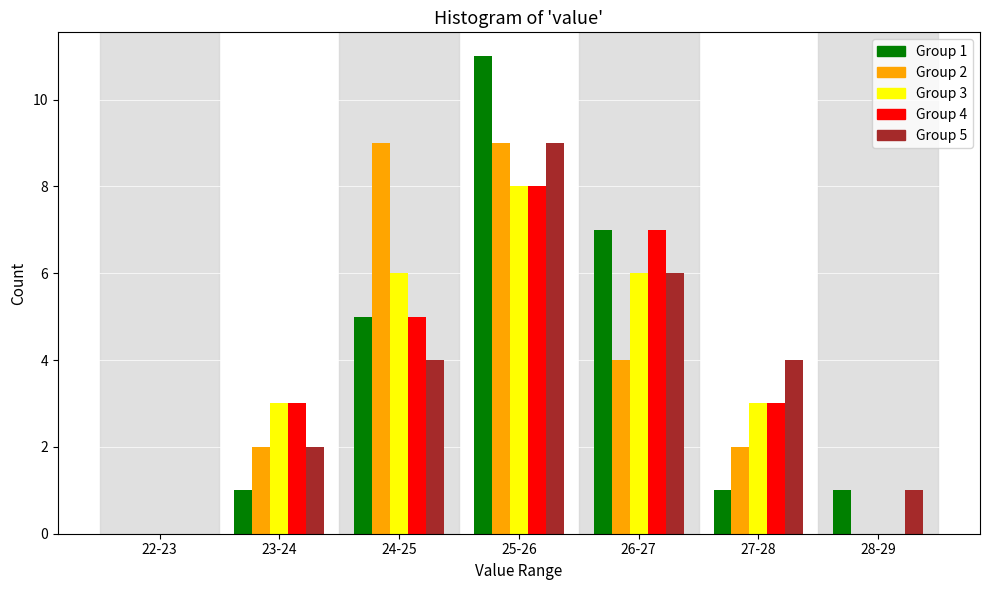

The Group 3 series shows 0 at 22-23. True or false?

True